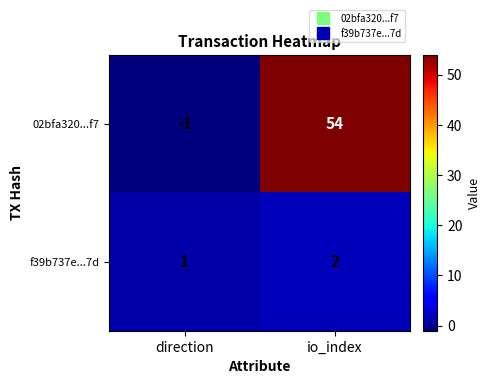

Rank the series by their average value, from lowest to highest.

f39b737e...7d, 02bfa320...f7